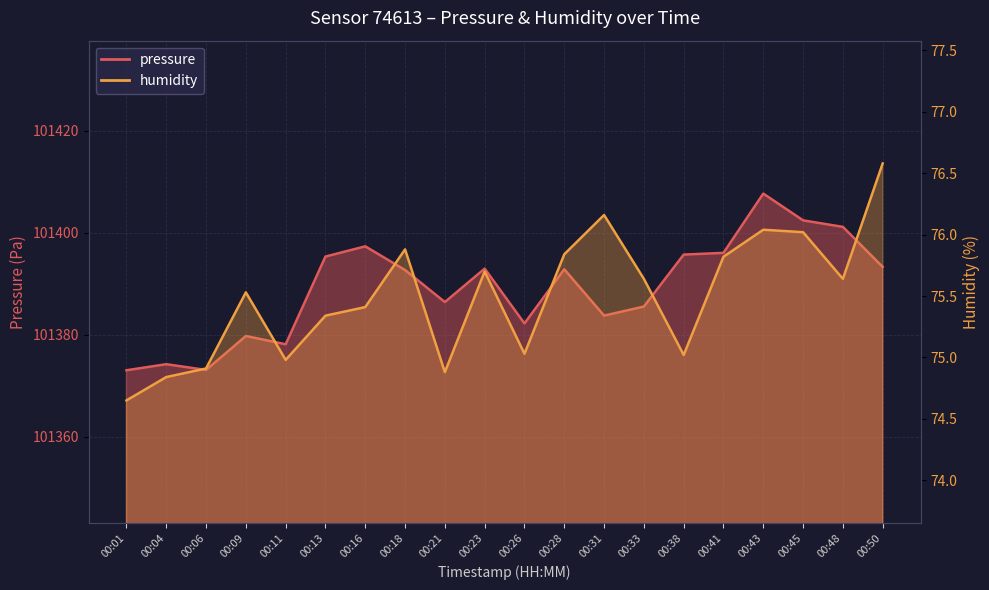

Which category has the lowest value in the humidity series?

00:01